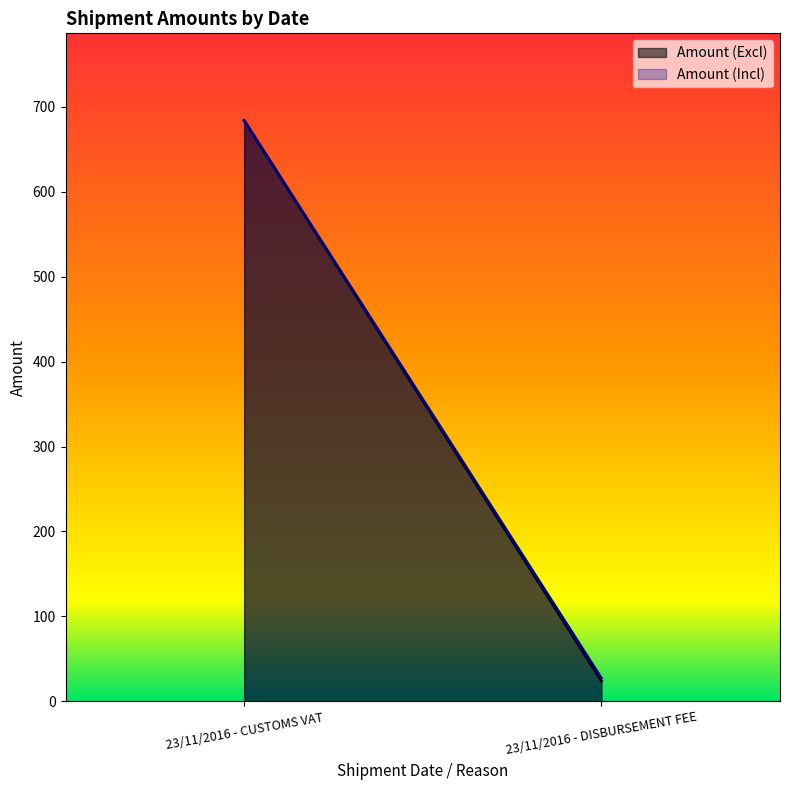

What is the maximum value for Amount (Incl)?

683.9